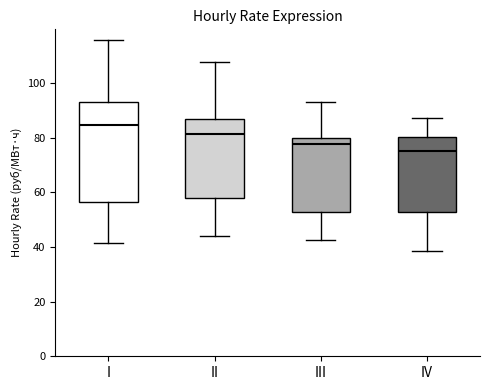

Reading left to right, transcribe this box plot: for each box, give where its median line is, the range the box spans, and where its two whiskers end, as read against the y-axis. The values are not printed on the chart, so give them approximately, as read against the axis.

I: median 84, box 56 to 92, whiskers 42 to 116
II: median 82, box 58 to 86, whiskers 44 to 108
III: median 78, box 52 to 80, whiskers 42 to 92
IV: median 76, box 52 to 80, whiskers 38 to 88